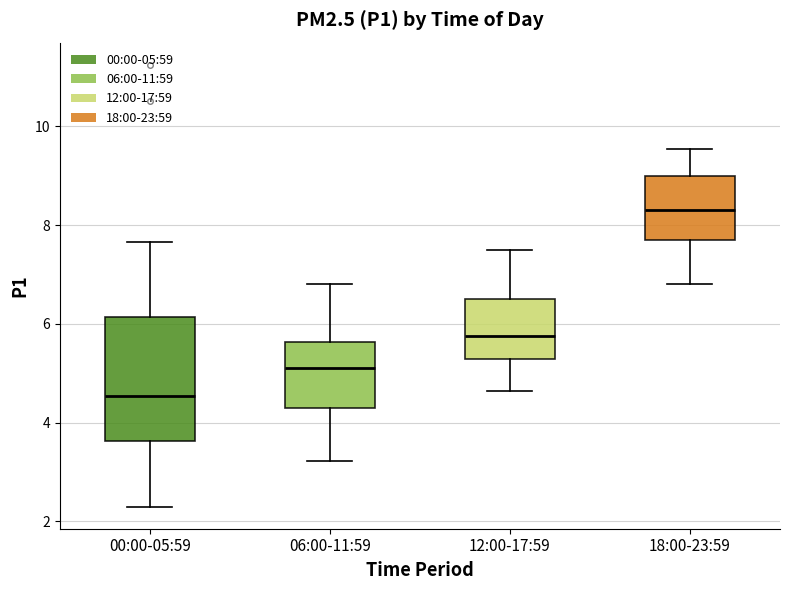

Which box's median line is the highest?

18:00-23:59